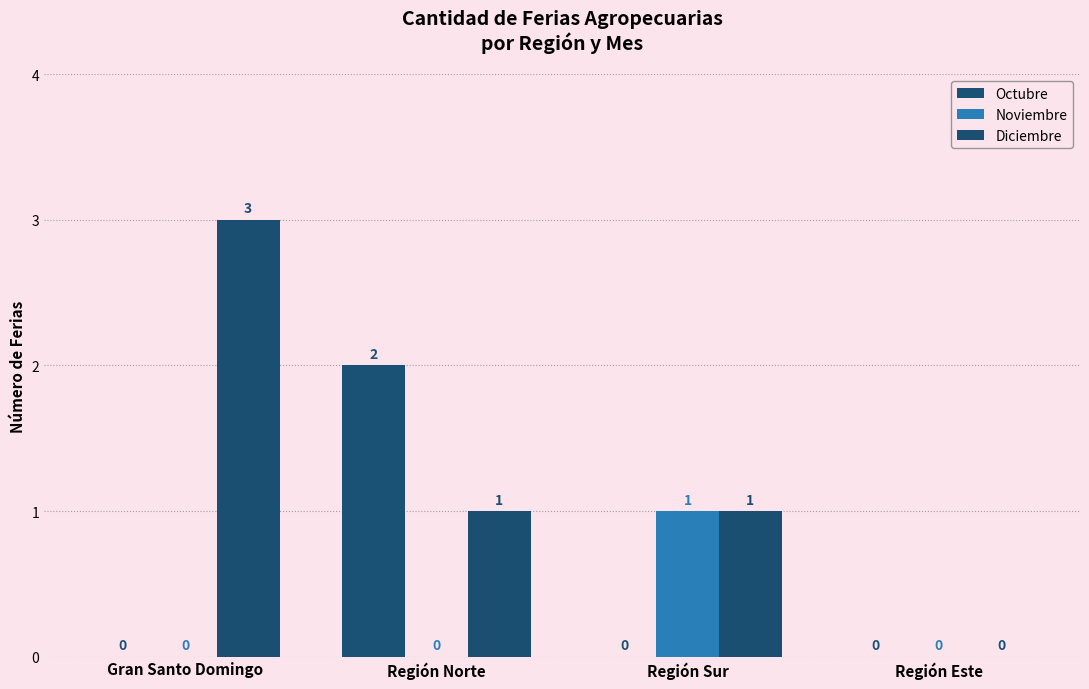

How many distinct data groups are displayed?

3